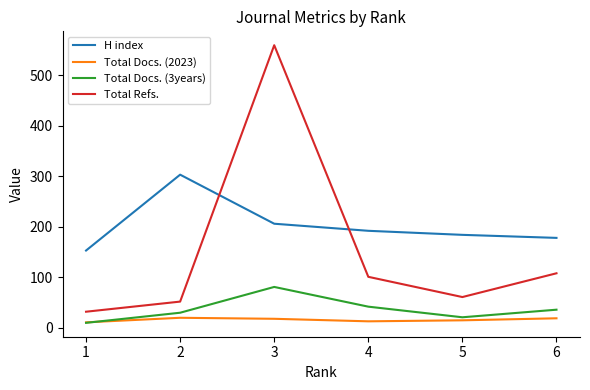

Does the chart have visible grid lines?

No